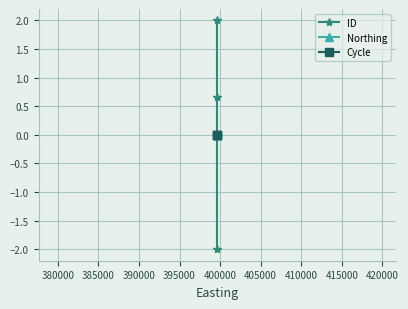

How many positive values does the ID series have?

2